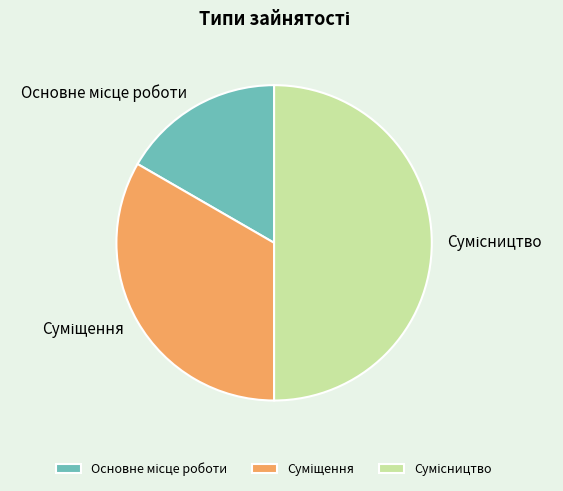

Is there any slice that represents more than half of the pie?

No